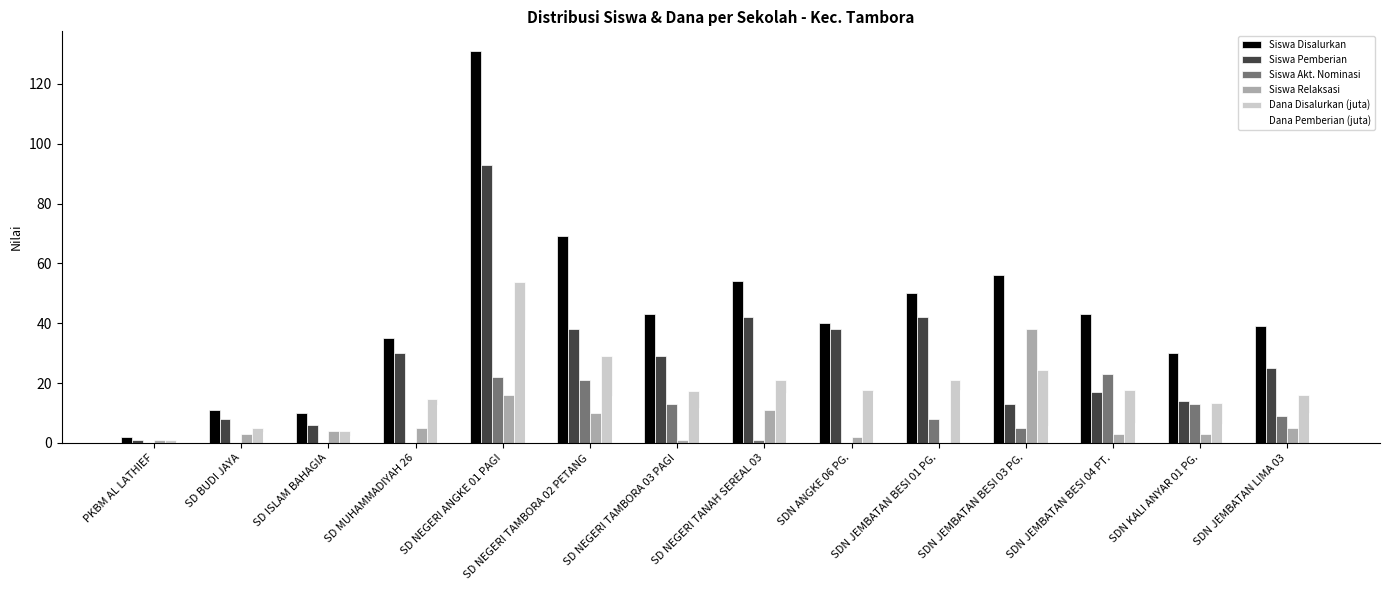

The value of Siswa Relaksasi at SD MUHAMMADIYAH 26 is 5.0. True or false?

True